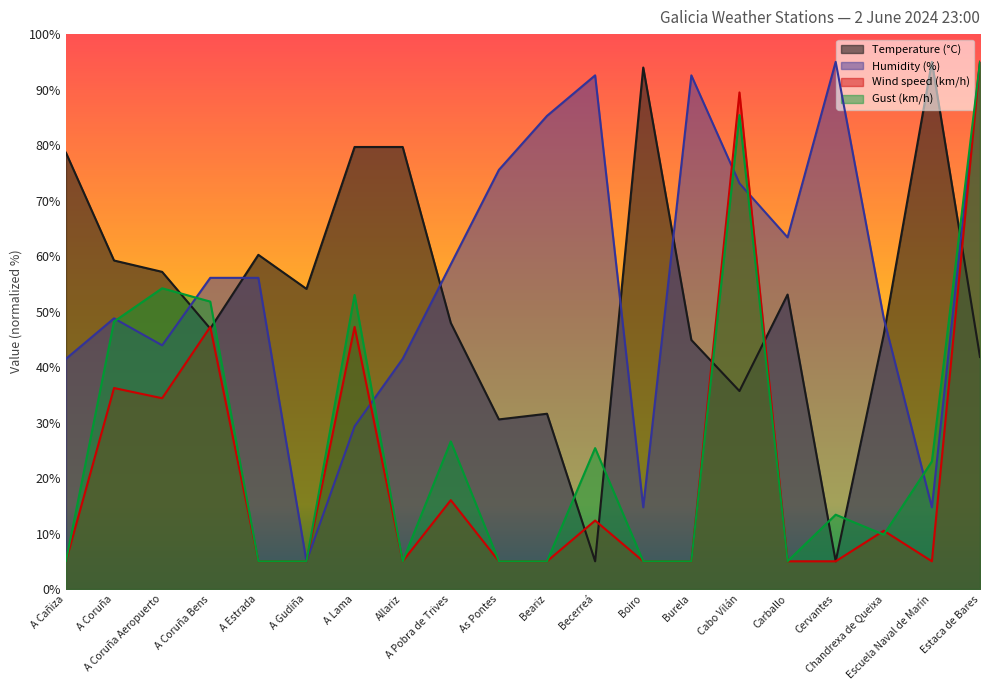

True or false: Gust (km/h) has more than 0 points higher than both neighbors.

True